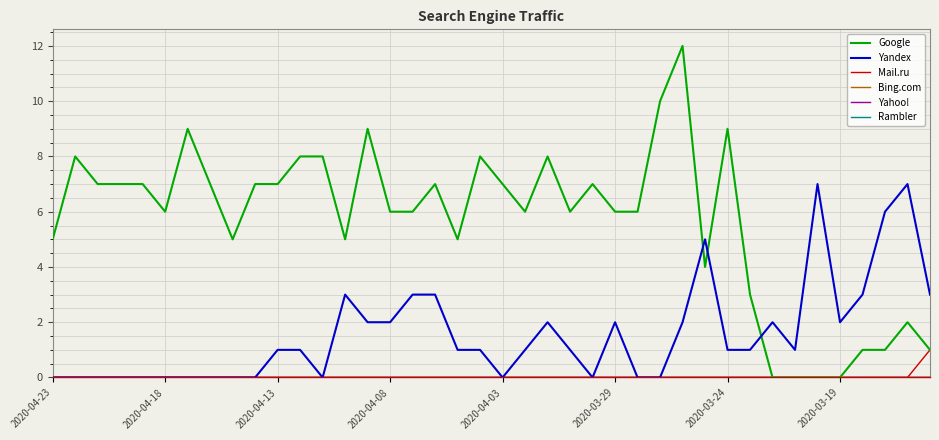

Reading right to left, list all the values displayed in this chart.

Google: 1	2	1	1	0	0	0	0	3	9	4	12	10	6	6	7	6	8	6	7	8	5	7	6	6	9	5	8	8	7	7	5	7	9	6	7	7	7	8	5
Yandex: 3	7	6	3	2	7	1	2	1	1	5	2	0	0	2	0	1	2	1	0	1	1	3	3	2	2	3	0	1	1	0	0	0	0	0	0	0	0	0	0
Mail.ru: 1	0	0	0	0	0	0	0	0	0	0	0	0	0	0	0	0	0	0	0	0	0	0	0	0	0	0	0	0	0	0	0	0	0	0	0	0	0	0	0
Bing.com: 0	0	0	0	0	0	0	0	0	0	0	0	0	0	0	0	0	0	0	0	0	0	0	0	0	0	0	0	0	0	0	0	0	0	0	0	0	0	0	0
Yahoo!: 0	0	0	0	0	0	0	0	0	0	0	0	0	0	0	0	0	0	0	0	0	0	0	0	0	0	0	0	0	0	0	0	0	0	0	0	0	0	0	0
Rambler: 0	0	0	0	0	0	0	0	0	0	0	0	0	0	0	0	0	0	0	0	0	0	0	0	0	0	0	0	0	0	0	0	0	0	0	0	0	0	0	0